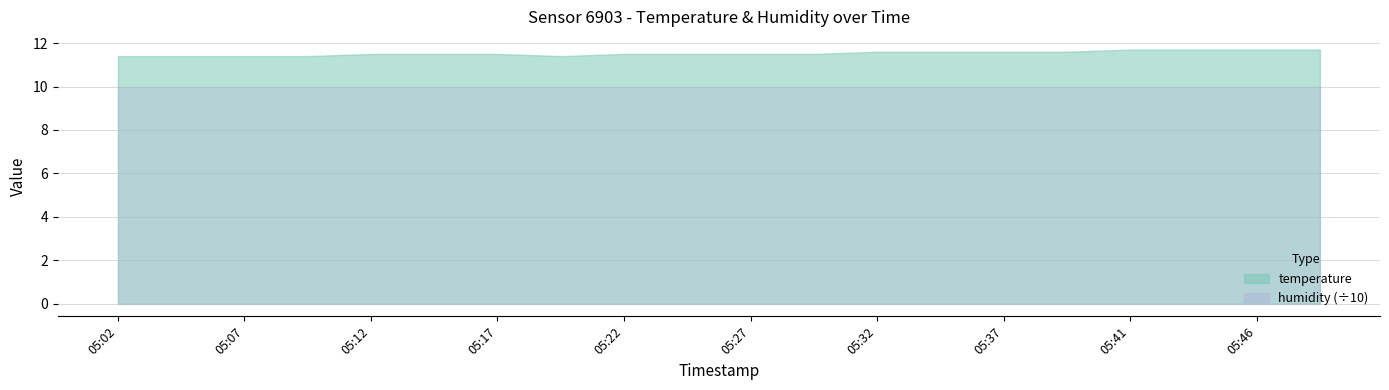

True or false: humidity has a value of 99.9 at 05:17.

True